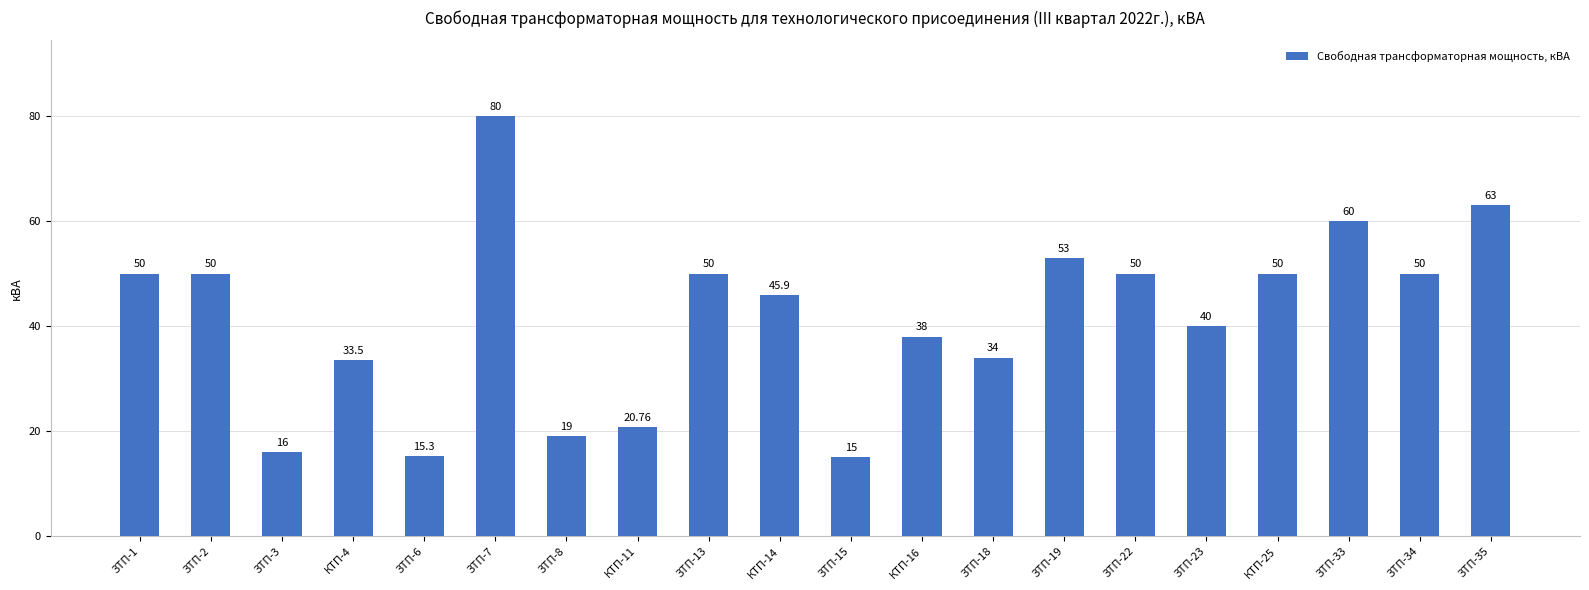

The chart shows a value of 22.6 at КТП-14. True or false?

False